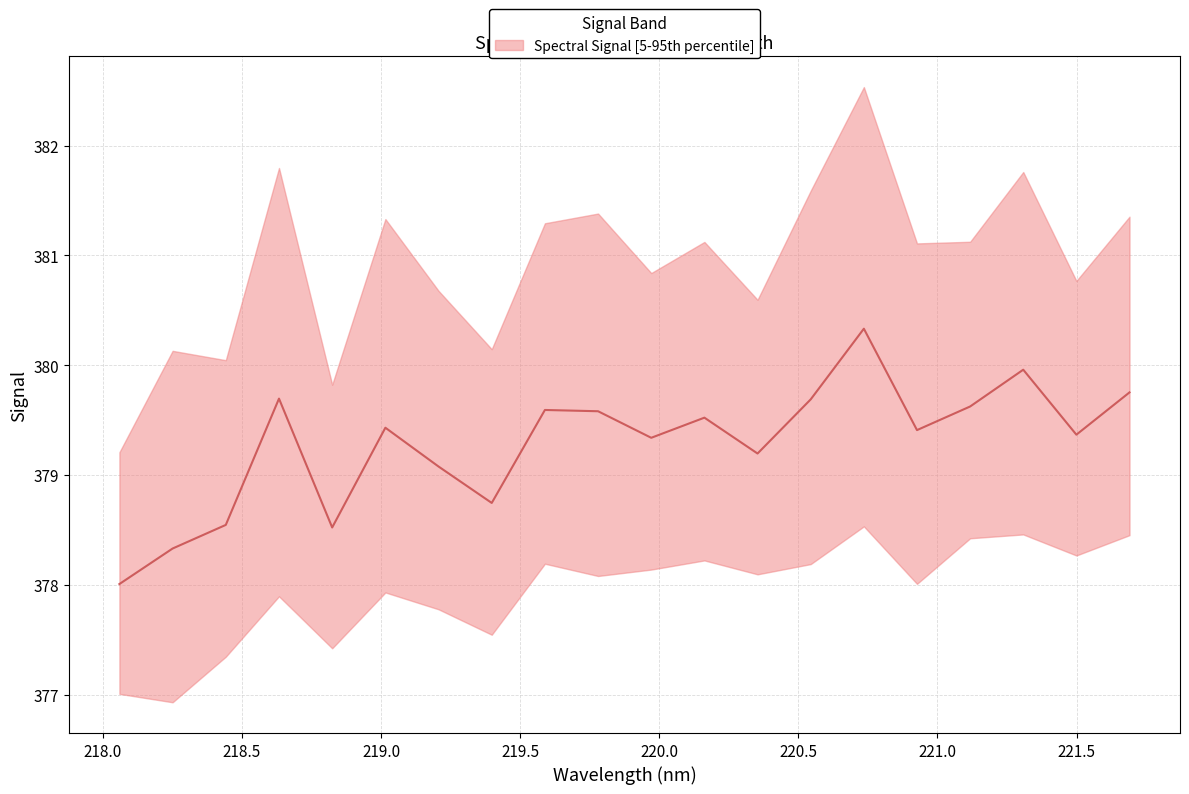

Which category has the lowest value across all series?

218.0596